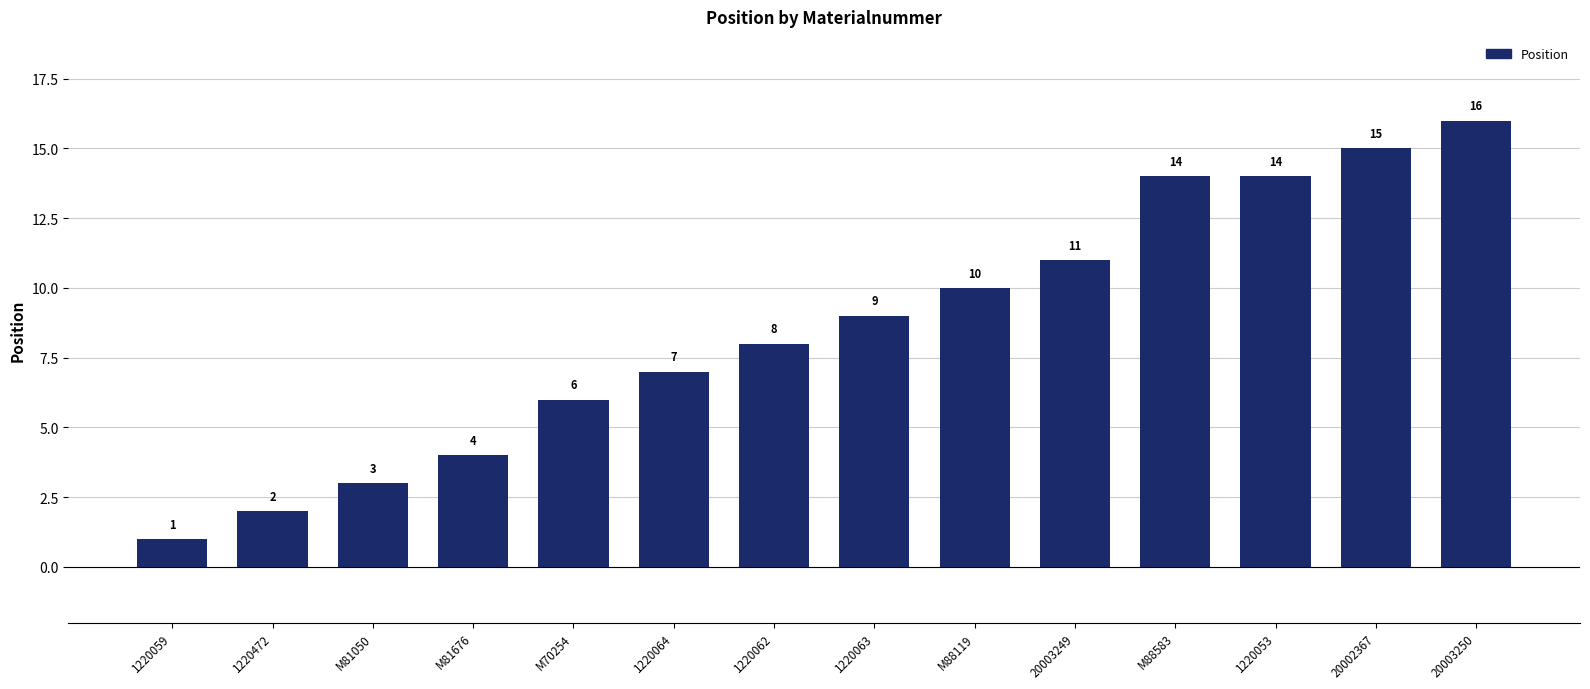

How many bars are there in total?

14